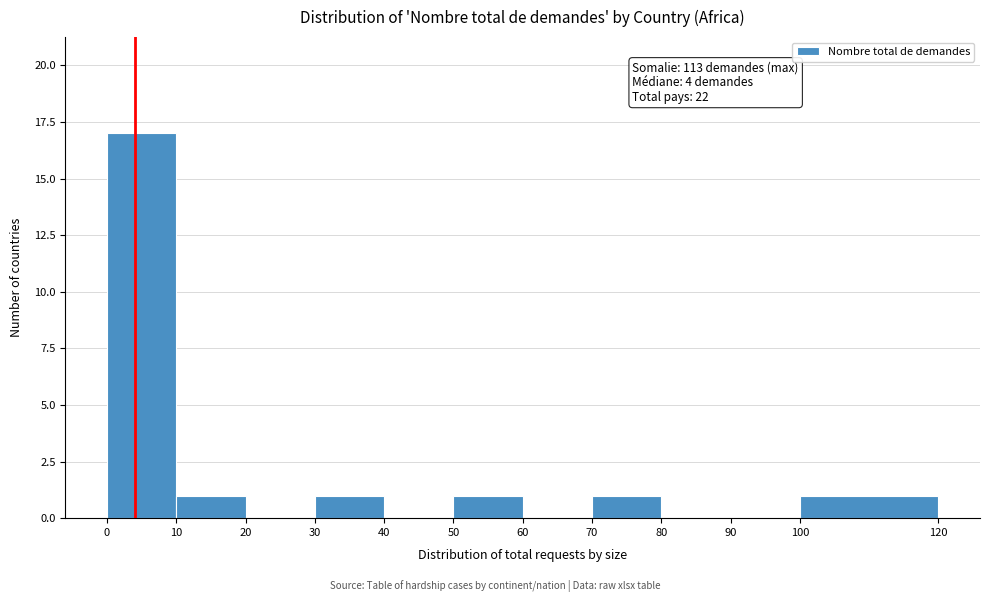

Which range on the x-axis has the tallest bar?

0 to 10